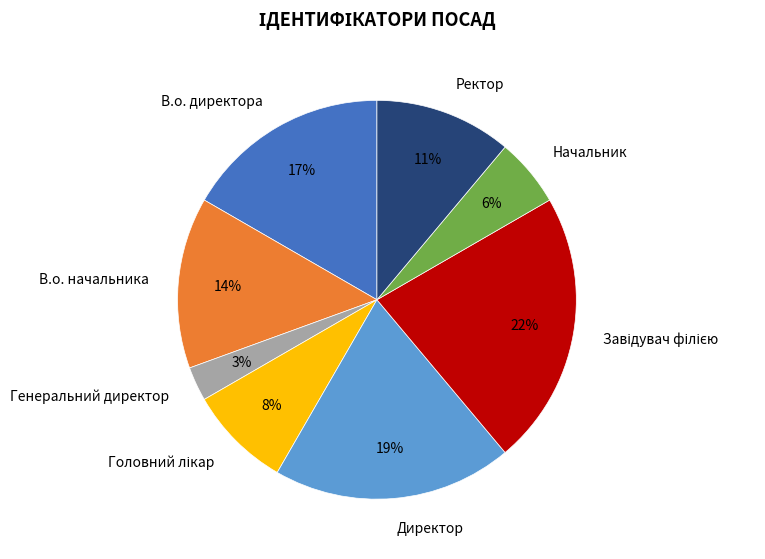

Is there a majority slice in this chart?

No